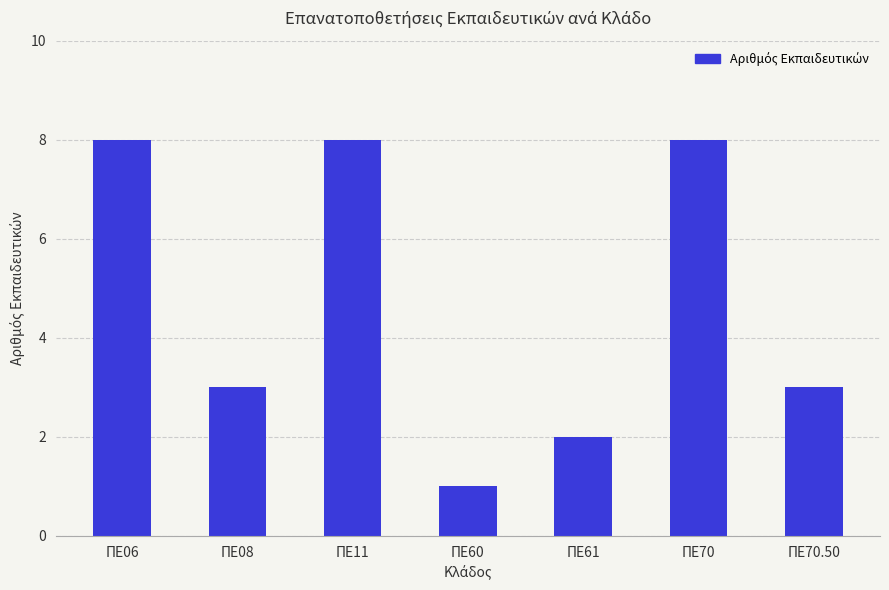

Is it true that the value at ΠΕ60 is 0?

False